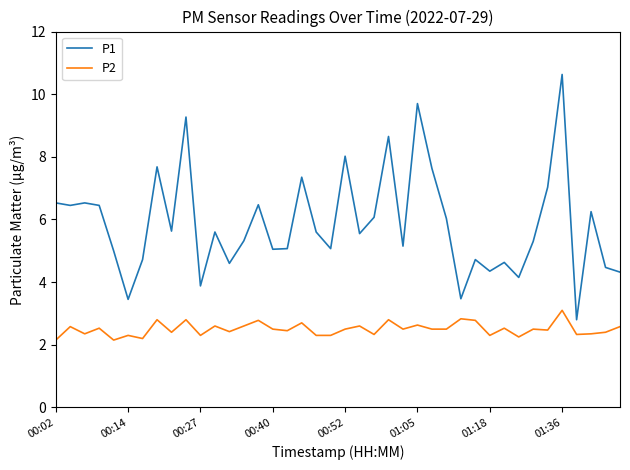

What are all the series names shown in the legend?

P1, P2